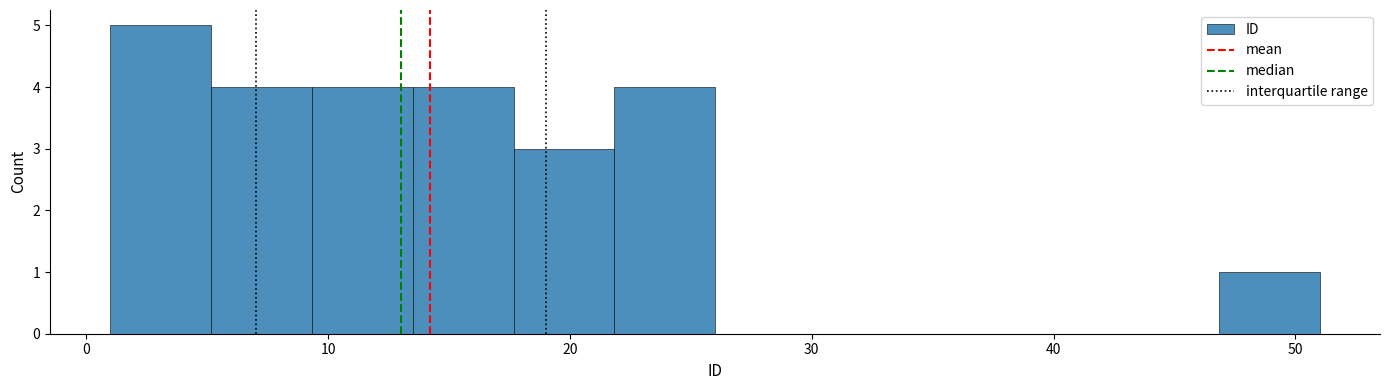

Over which range of the x-axis is the bar tallest?

1 to 5